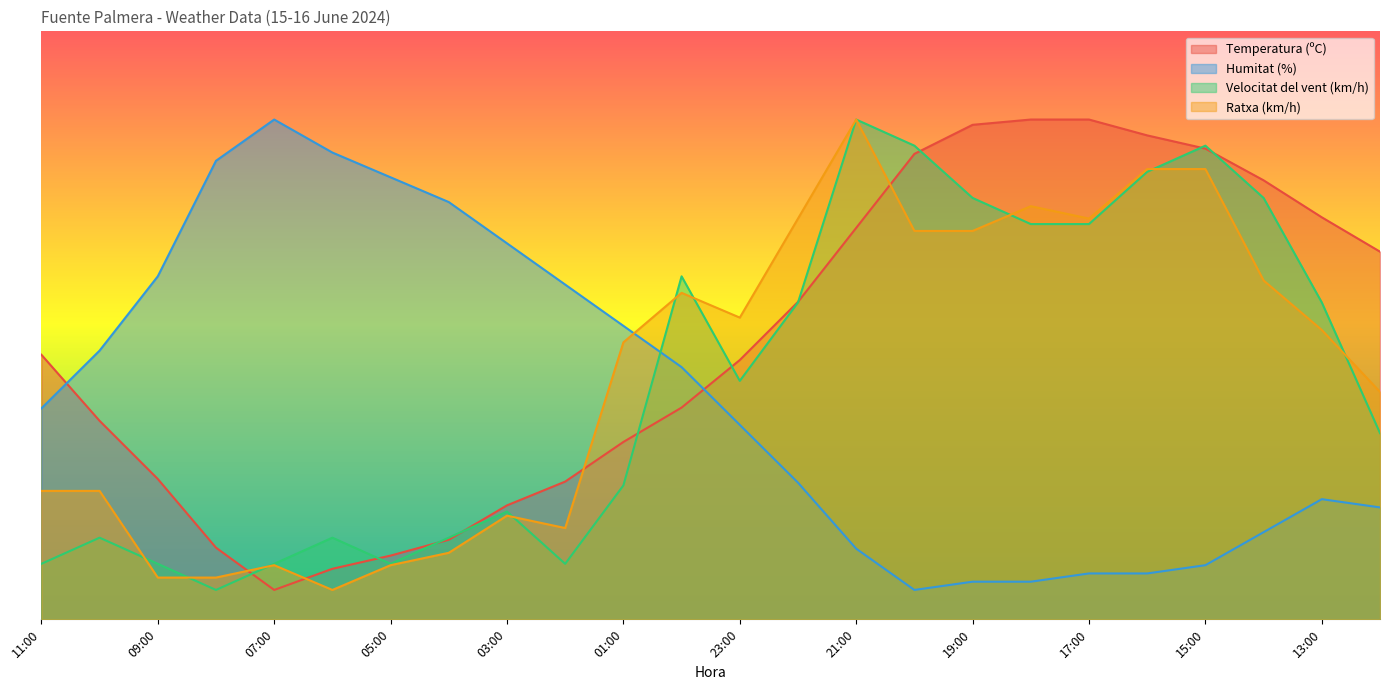

Reading left to right, transcribe all the data shown in this chart.

Temperatura (ºC): 45.0	33.8	23.9	12.2	5.0	8.6	10.8	13.5	19.4	23.4	30.2	36.0	44.1	54.0	66.6	79.2	84.1	85.0	85.0	82.3	80.1	74.7	68.4	62.5
Humitat (%): 35.9	45.7	58.3	78.0	85.0	79.4	75.2	71.0	63.9	56.9	49.9	42.9	33.1	23.2	12.0	5.0	6.4	6.4	7.8	7.8	9.2	14.8	20.4	19.0
Velocitat del vent (km/h): 9.4	13.9	9.4	5.0	9.4	13.9	9.4	13.9	18.3	9.4	22.8	58.3	40.6	53.9	85.0	80.6	71.7	67.2	67.2	76.1	80.6	71.7	53.9	31.7
Ratxa (km/h): 21.8	21.8	7.1	7.1	9.2	5.0	9.2	11.3	17.6	15.5	47.1	55.5	51.3	68.2	85.0	66.1	66.1	70.3	68.2	76.6	76.6	57.6	49.2	38.7